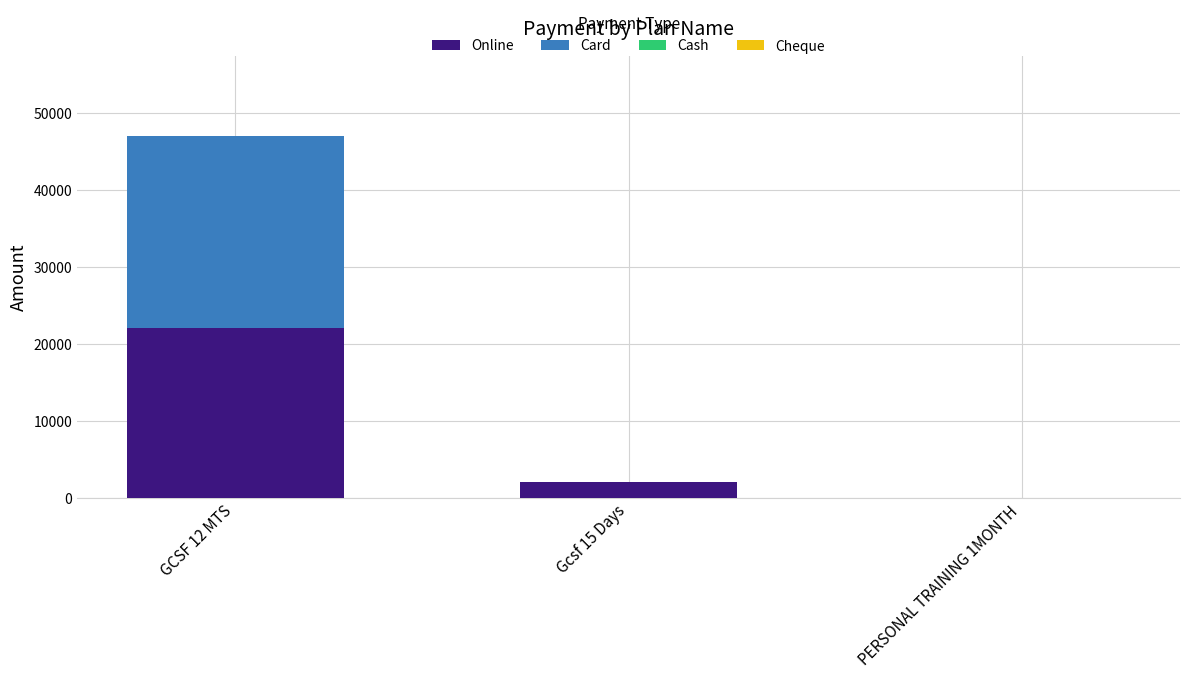

What is the maximum value for Online?

22000